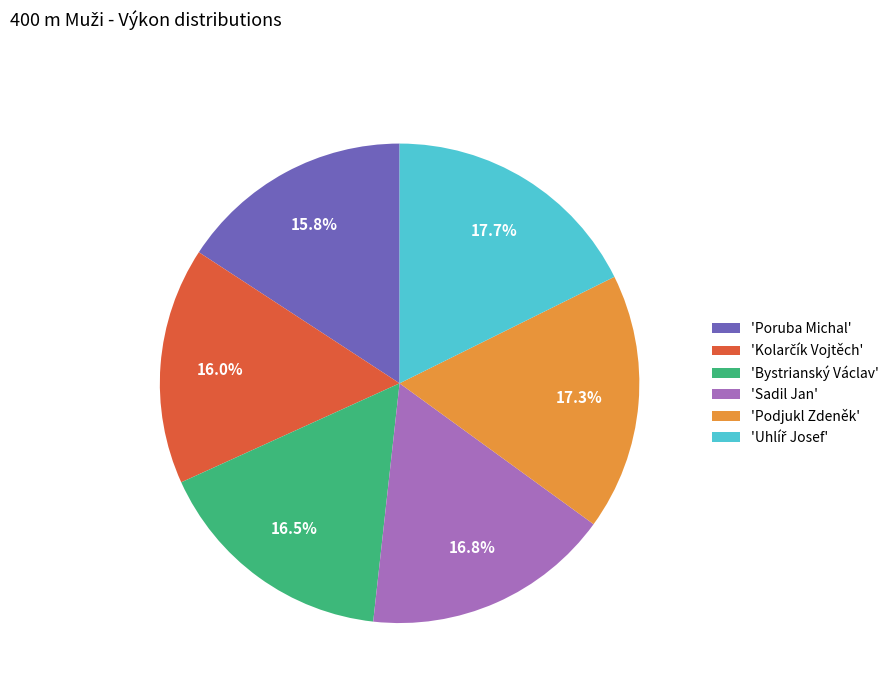

What is the total percentage of 'Poruba Michal' and 'Bystrianský Václav'?

32.3%